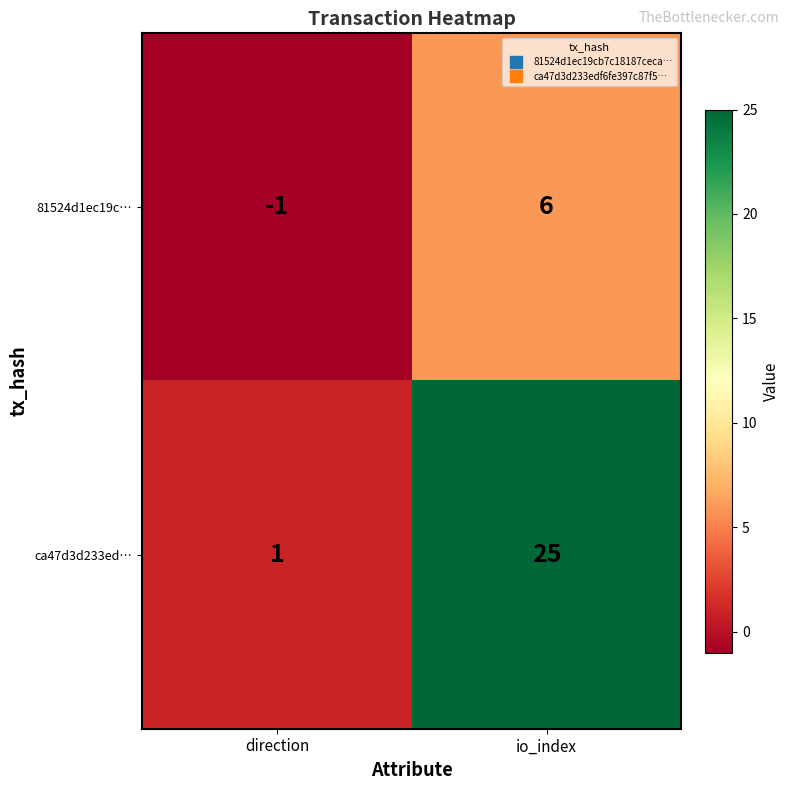

At which category does the chart reach its minimum across all series?

direction